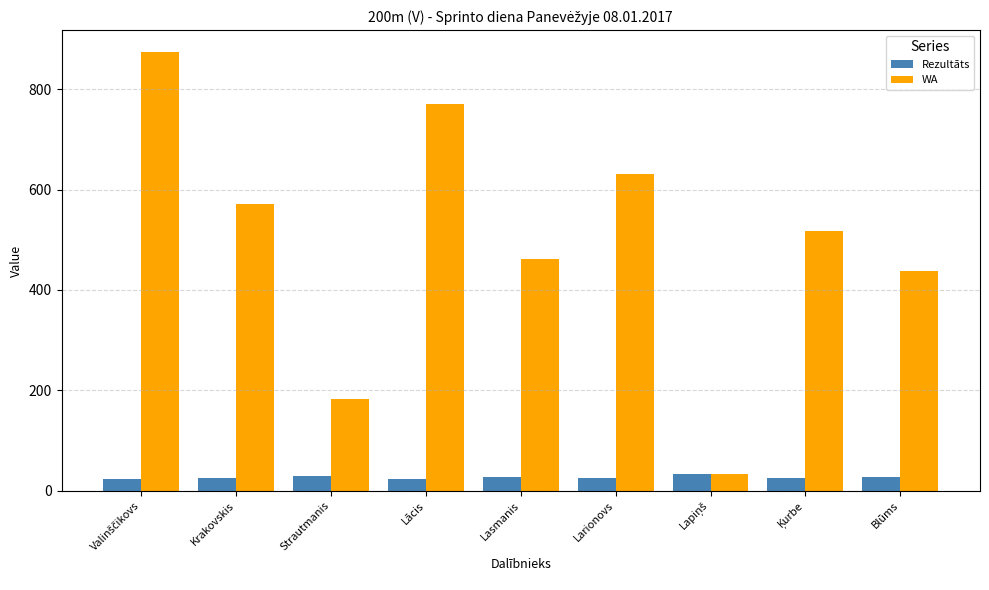

What is the total value across all series at Krakovskis?

597.3